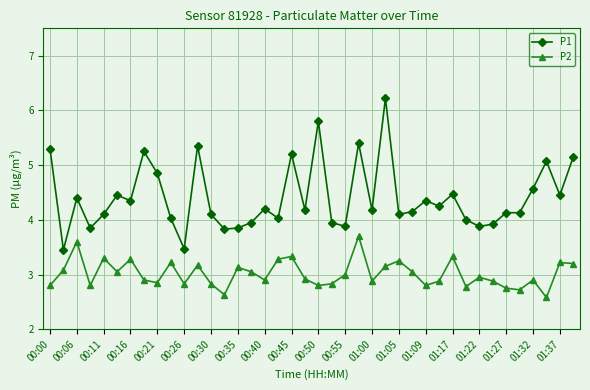

True or false: P1 and P2 cross at least once.

False